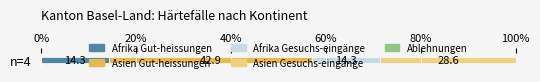

List the labels in order of Afrika Gut-heissungen value, largest first.

n=4